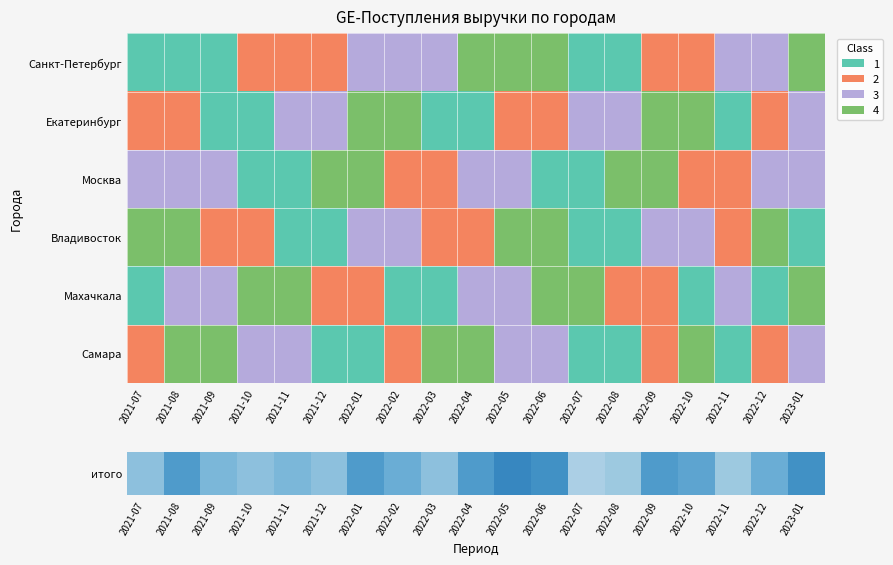

Between 2022-09 and 2021-08, which is larger?

2022-09